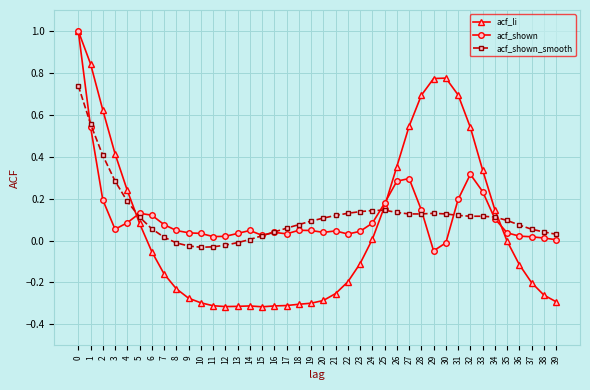

At which label does acf_shown reach its minimum?

29